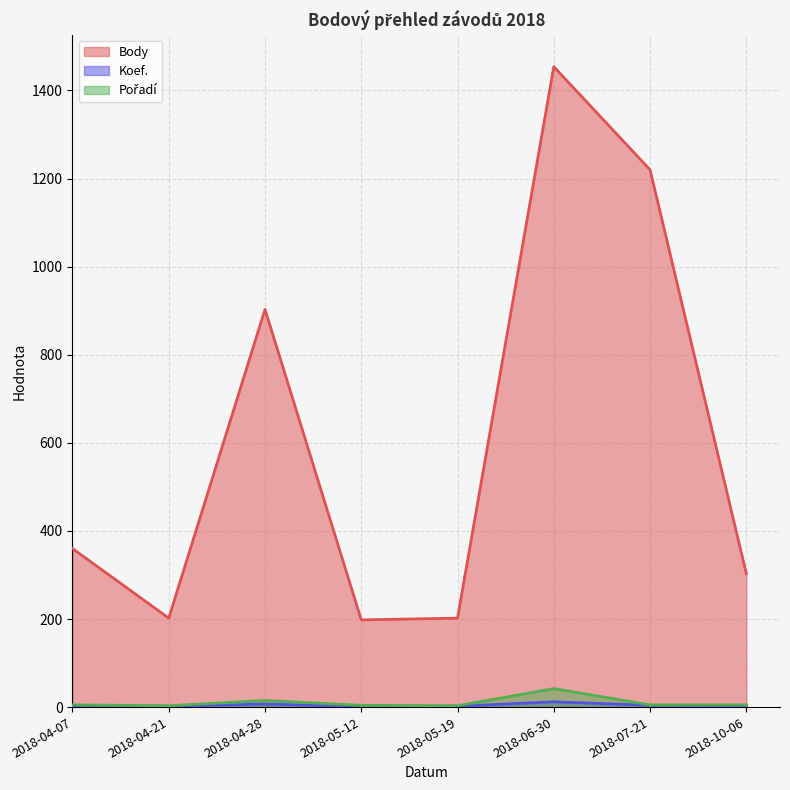

What is the label of the 7th point from the right?

2018-04-21